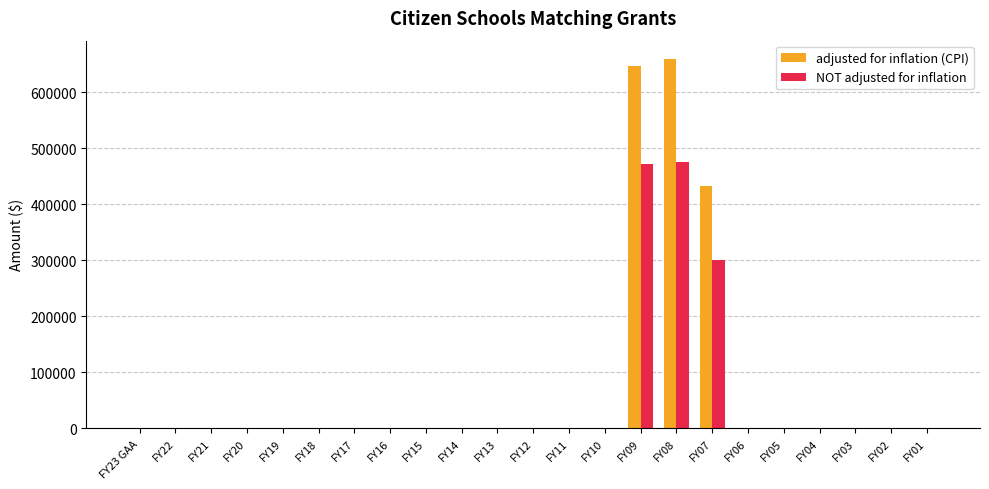

What is the greatest value displayed?

659204